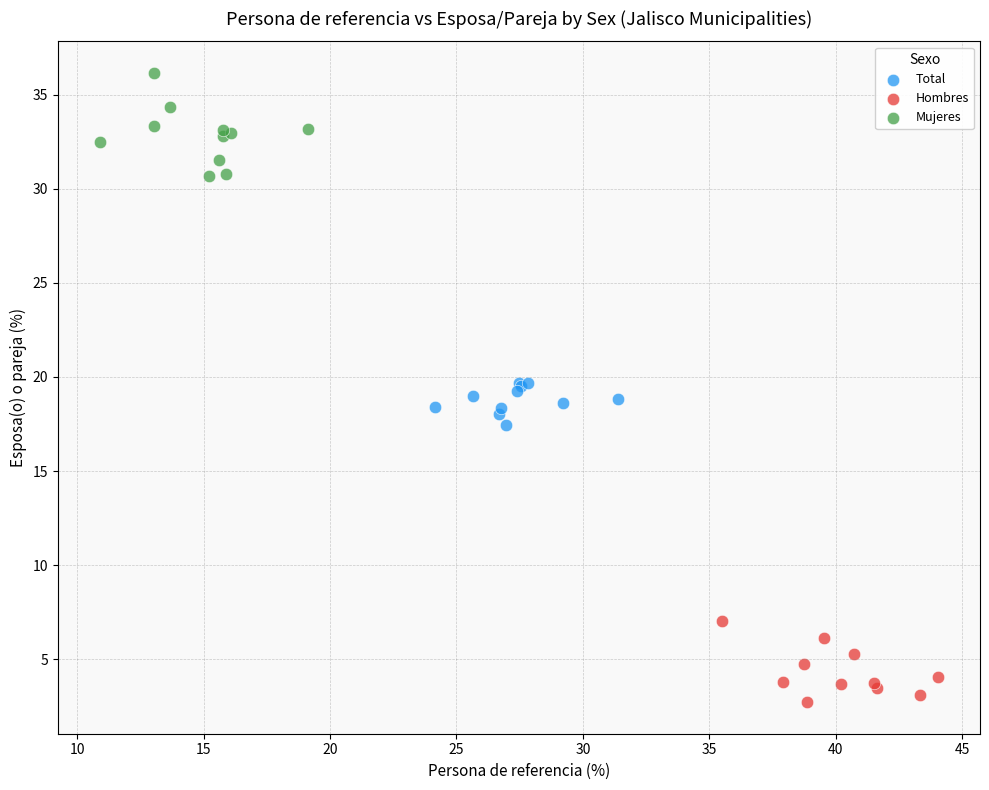

Which series contains the lowest Y value?

Hombres